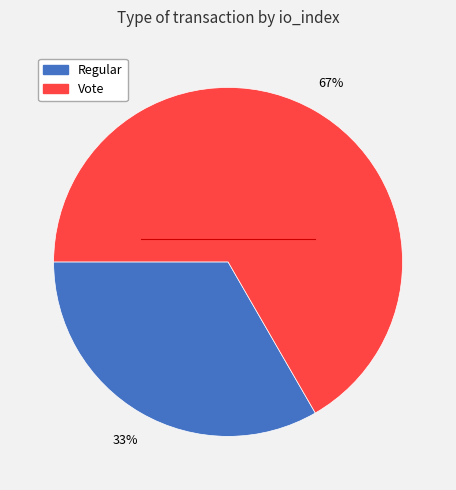

Which has a higher value, Regular or Vote?

Vote